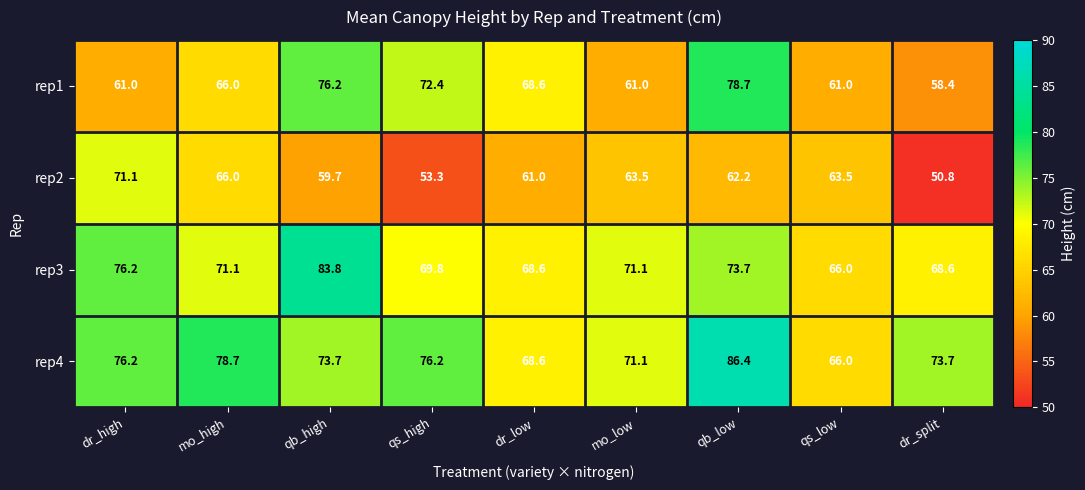

Between qb_high and dr_split, which series saw the biggest shift?

rep1